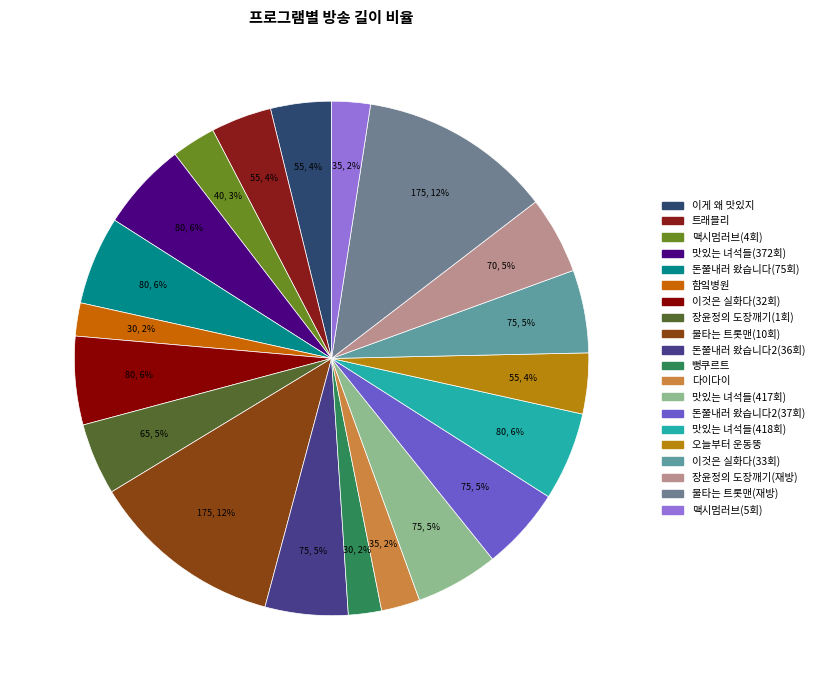

Is 뻥쿠르트 the majority of the pie?

No